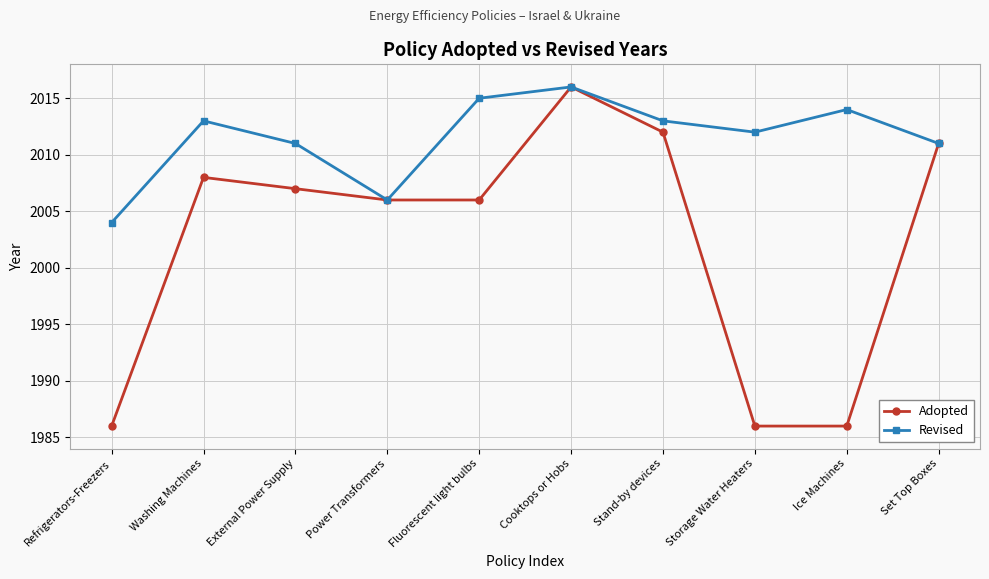

What is the value of the Revised point at the 7th from the left?

2013